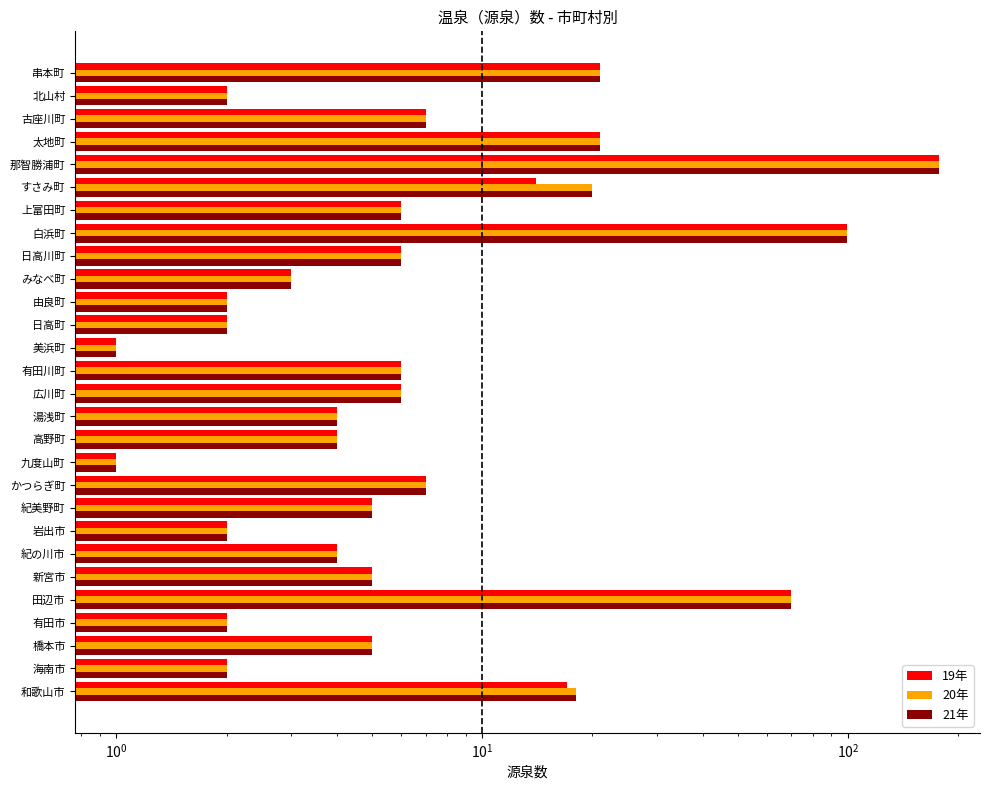

What position from the left is 白浜町?

21